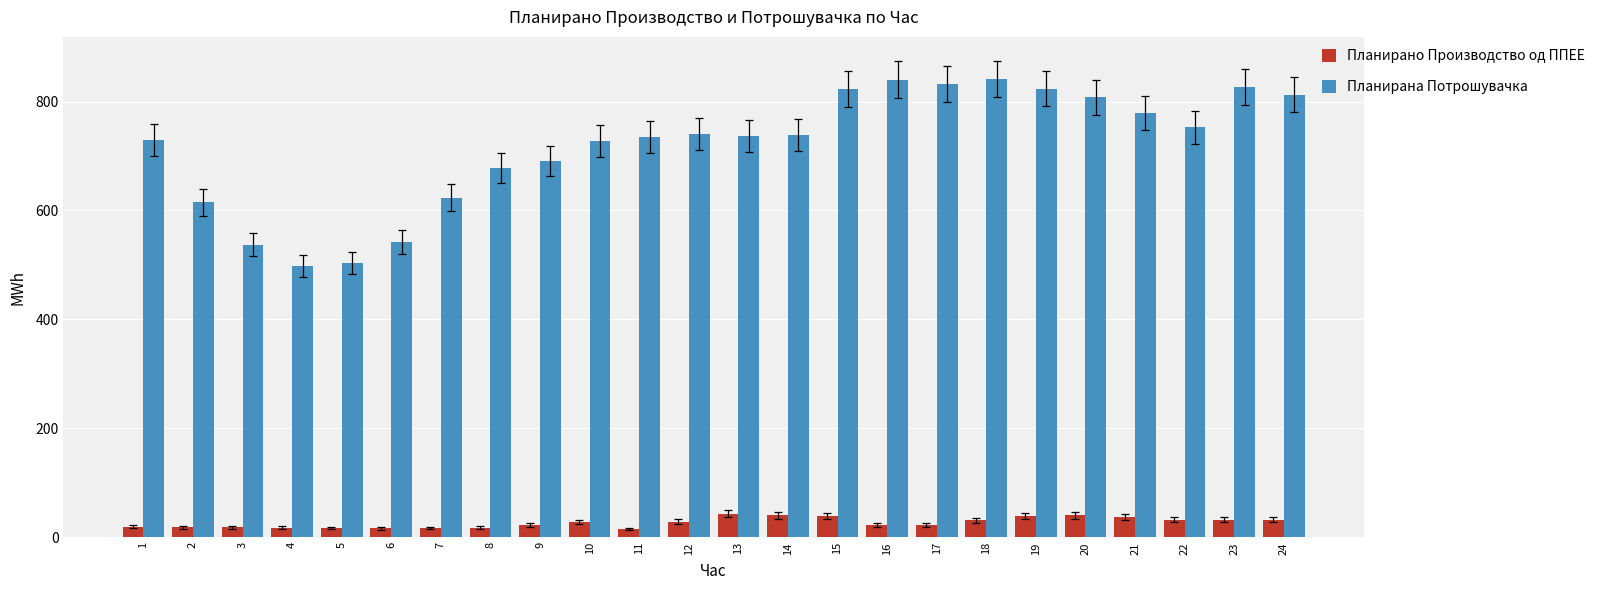

What is the total value across all series at 23?

859.5